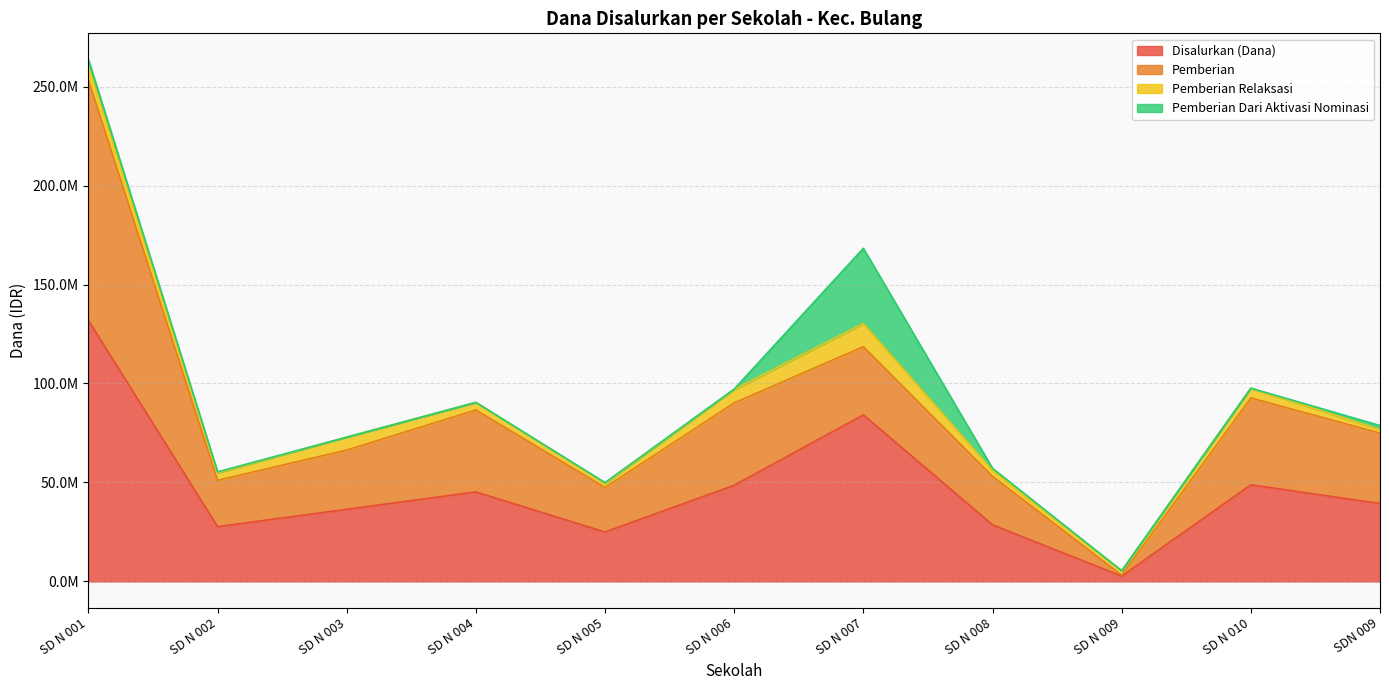

Reading left to right, transcribe all the data shown in this chart.

Disalurkan (Dana): 131850000	27675000	36450000	45225000	24975000	48600000	84150000	28575000	2700000	48825000	39375000
Pemberian: 121500000	23400000	29925000	41400000	22500000	41625000	34425000	24525000	450000	43875000	35550000
Pemberian Relaksasi: 6975000	3825000	6525000	3825000	2025000	6750000	11700000	2925000	2250000	4950000	1800000
Pemberian Dari Aktivasi Nominasi: 3375000	450000	0	0	450000	225000	38025000	1125000	0	0	2025000